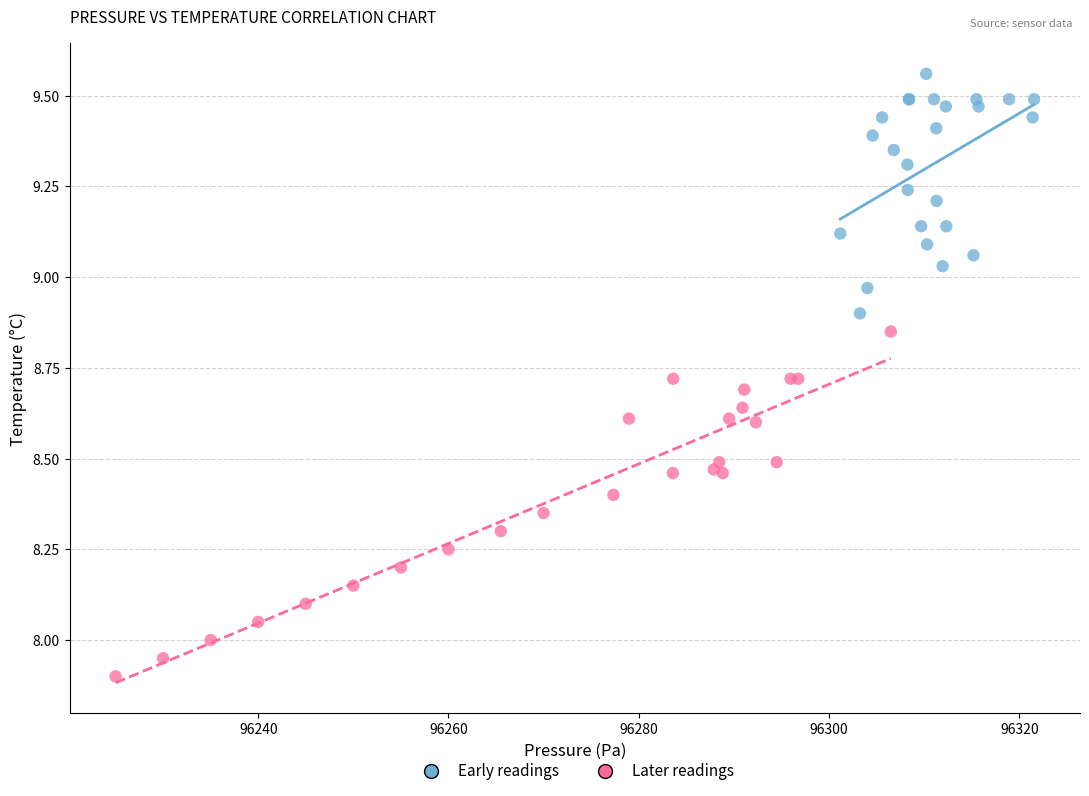

Which series has the largest Y range (max minus min)?

Later readings